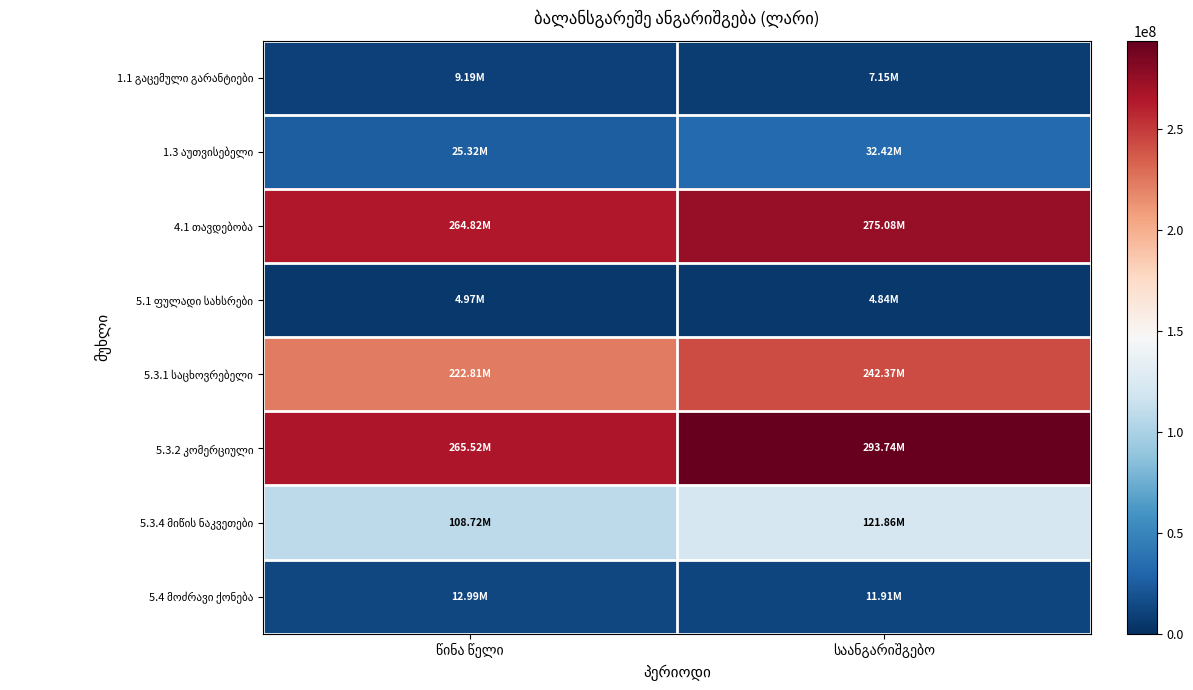

Is the value of 4.1 თავდებობა at წინა წელი greater than the value of 1.1 გაცემული გარანტიები at წინა წელი?

Yes